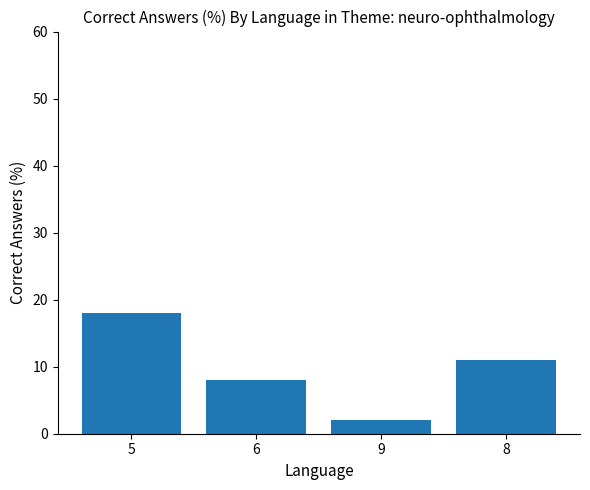

Count the number of data series in this chart.

1